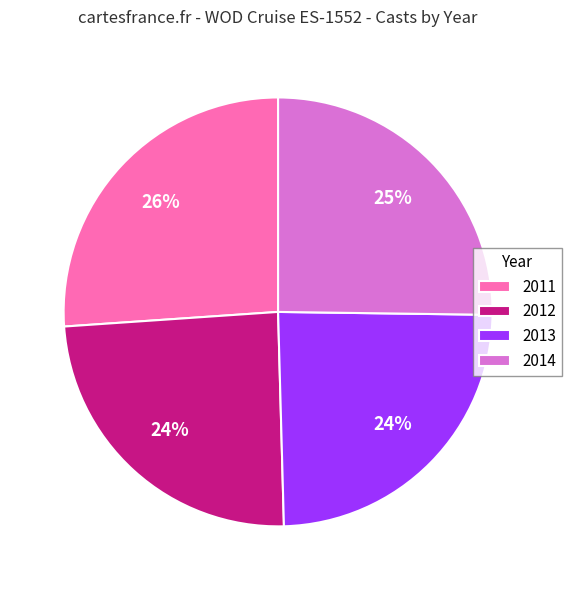

To the nearest percent, what is the difference between the largest and smallest slice percentages?

2%